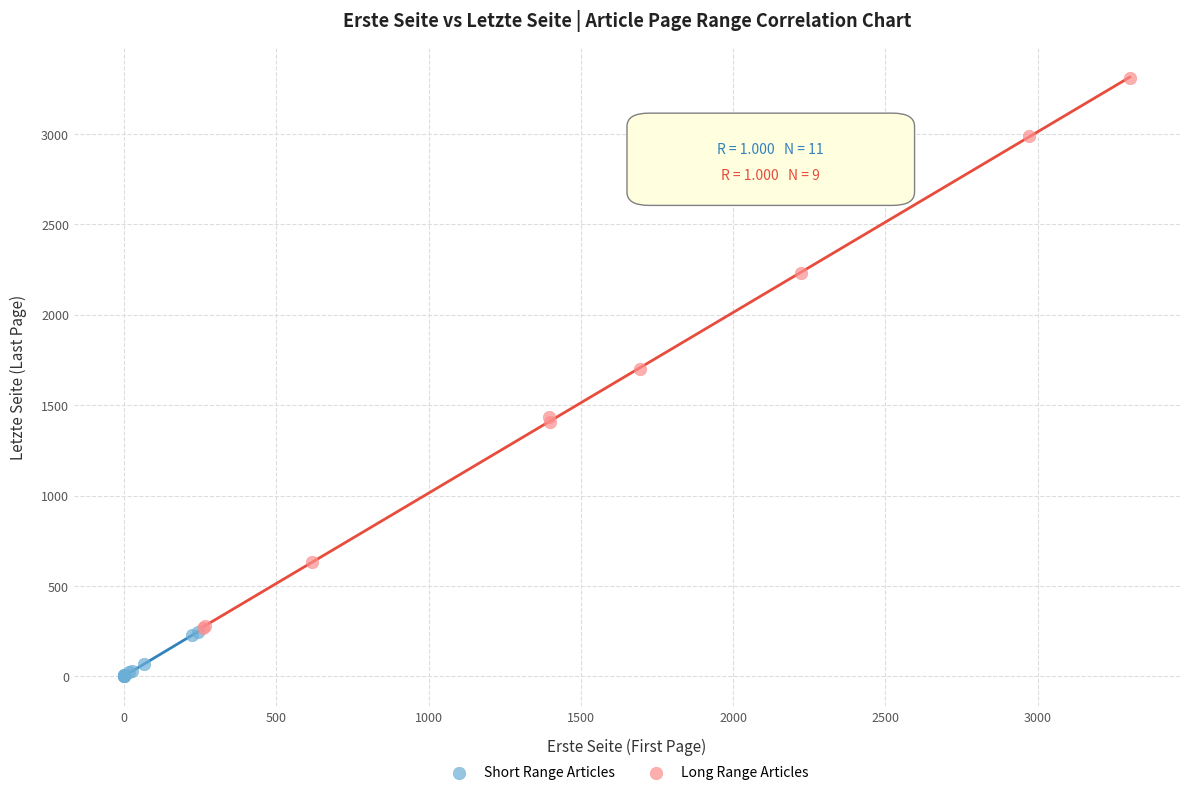

Which series reaches the maximum Y coordinate?

Long Range Articles